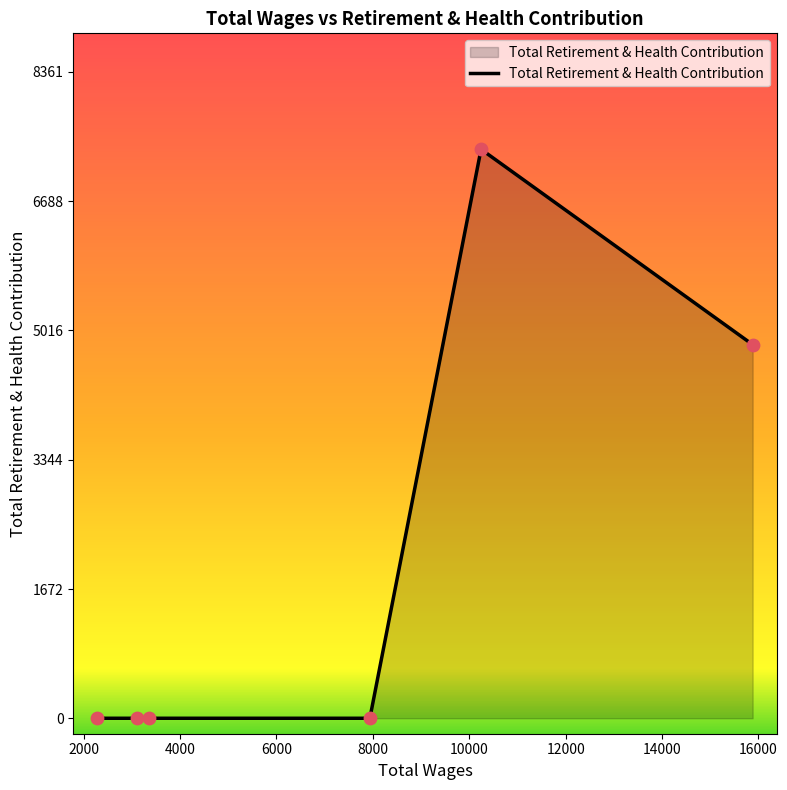

What is the maximum value shown in the chart?

7361